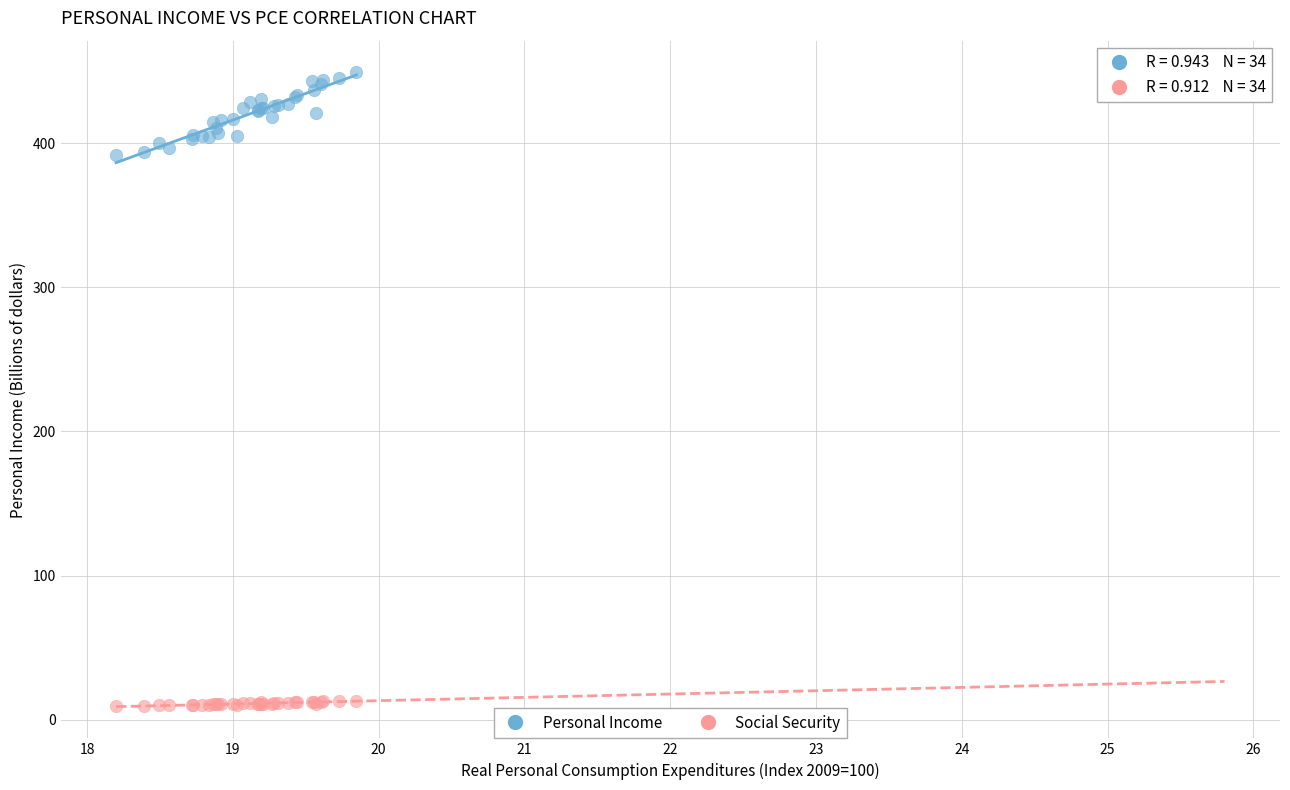

Which series has the largest Y range (max minus min)?

Personal Income